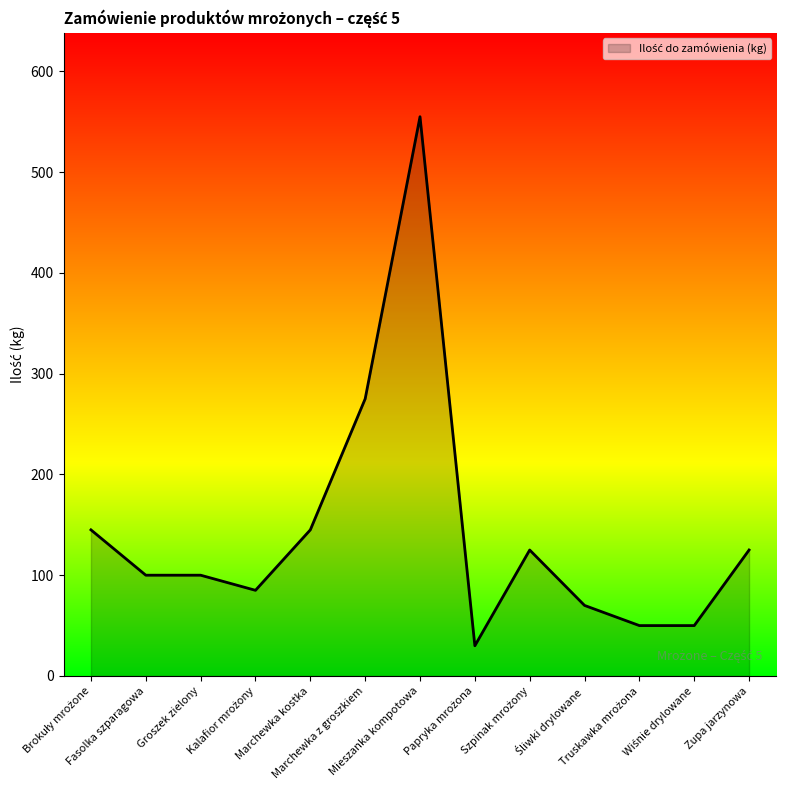

Does the chart have visible grid lines?

No